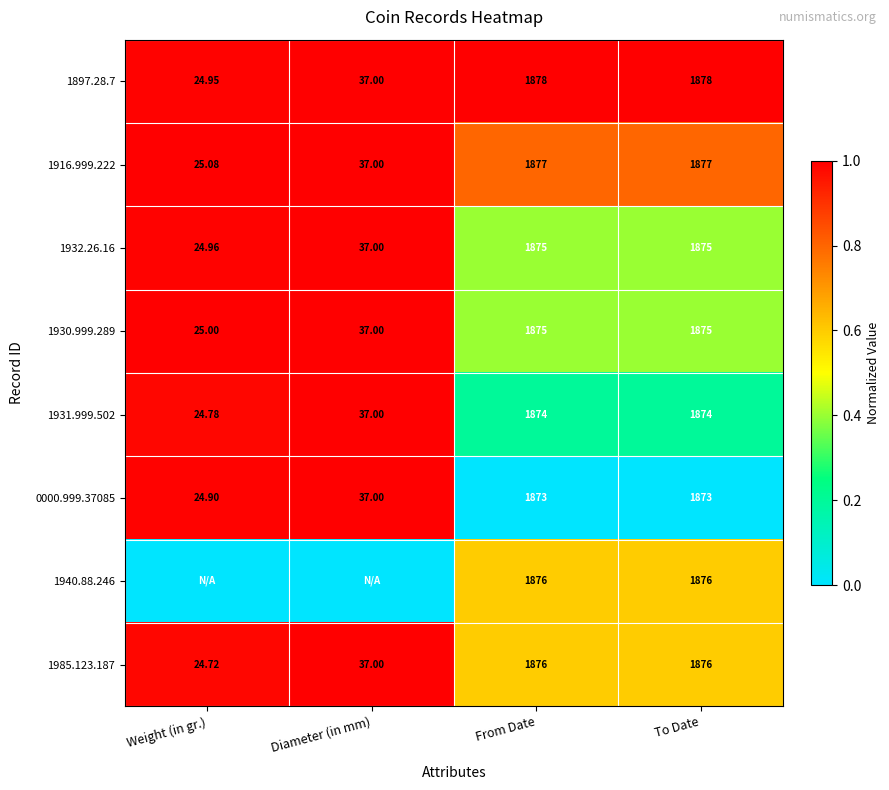

At which label is 1897.28.7 closest to 951?

Diameter (in mm)